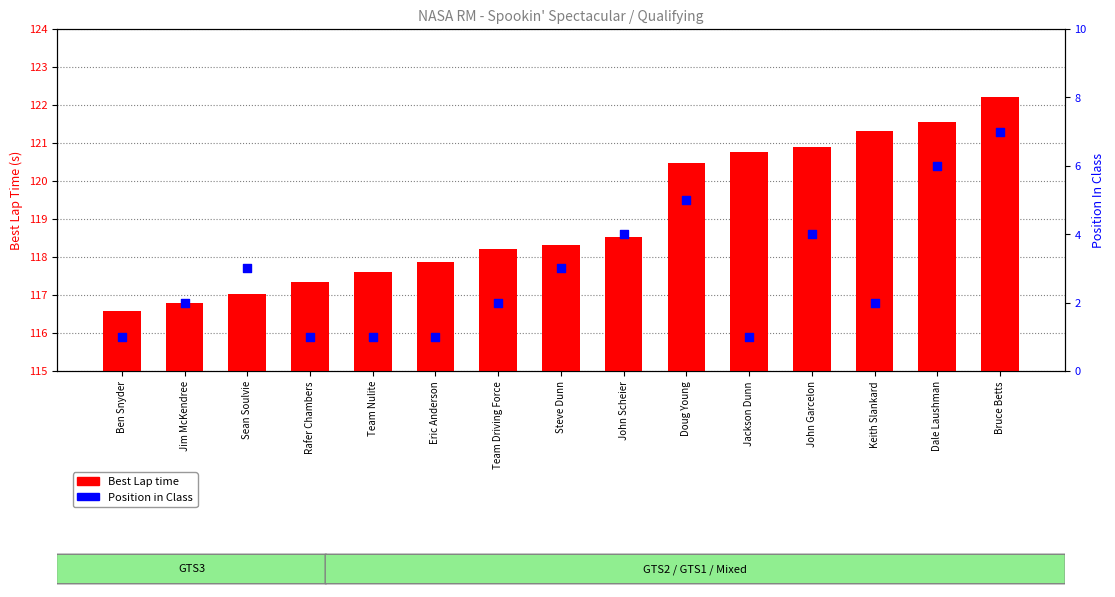

At how many categories does at least one series exceed 61?

15